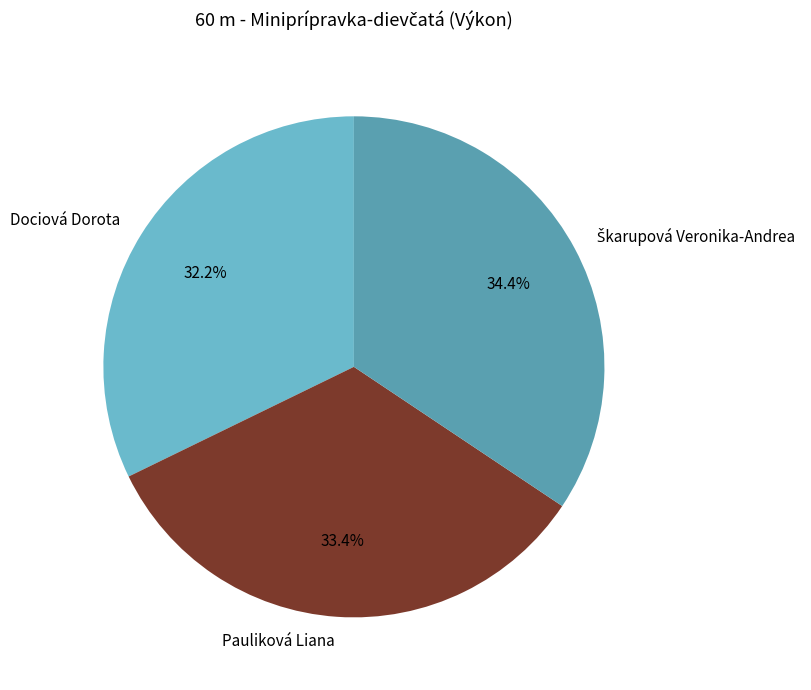

Which category has the smallest portion of the pie?

Dociová Dorota